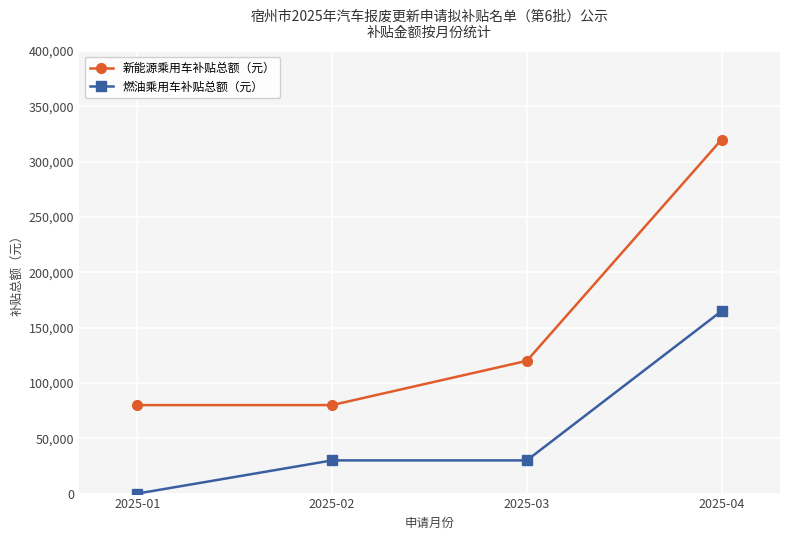

Where is 新能源乘用车补贴总额（元） nearest to the value 200000?

2025-03